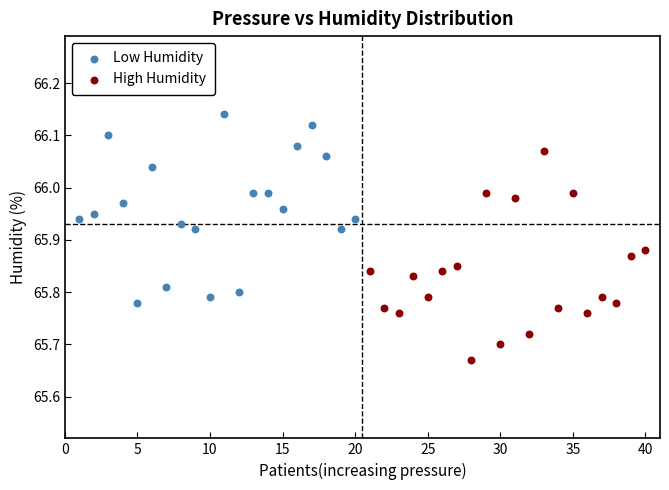

Which series contains the highest Y value?

Low Humidity